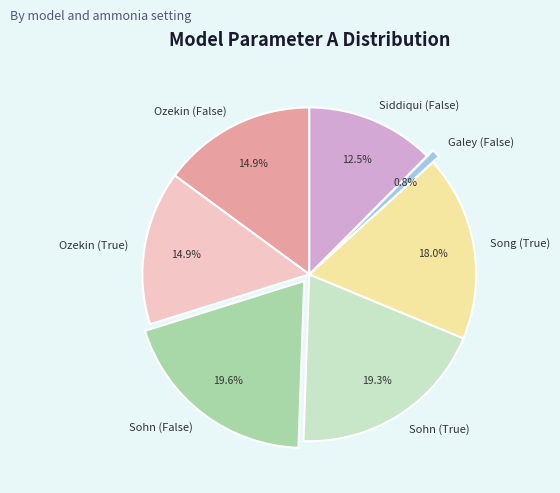

Count the number of slices in the pie.

7